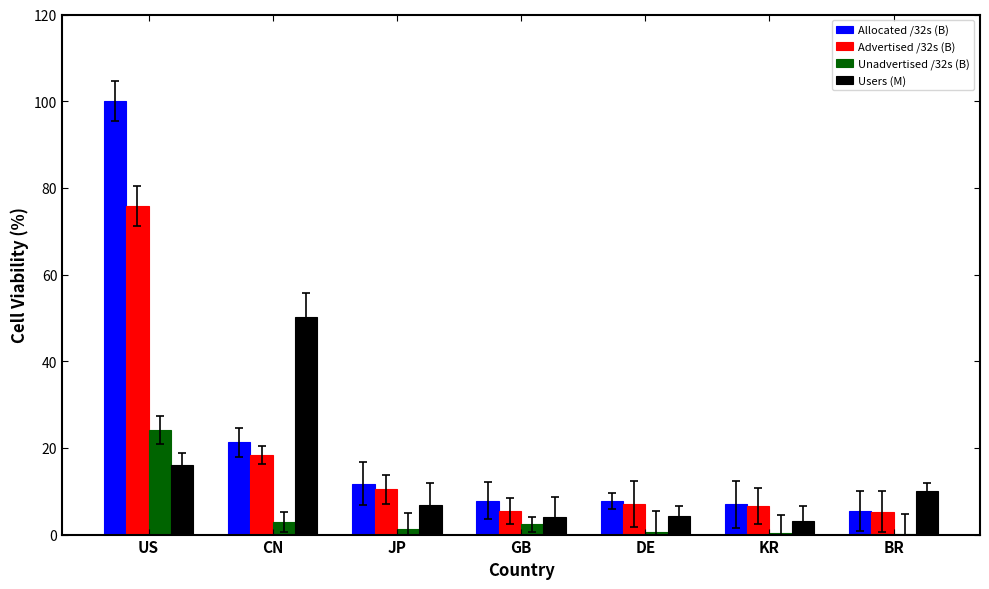

What is the total value across all series at BR?

21.0